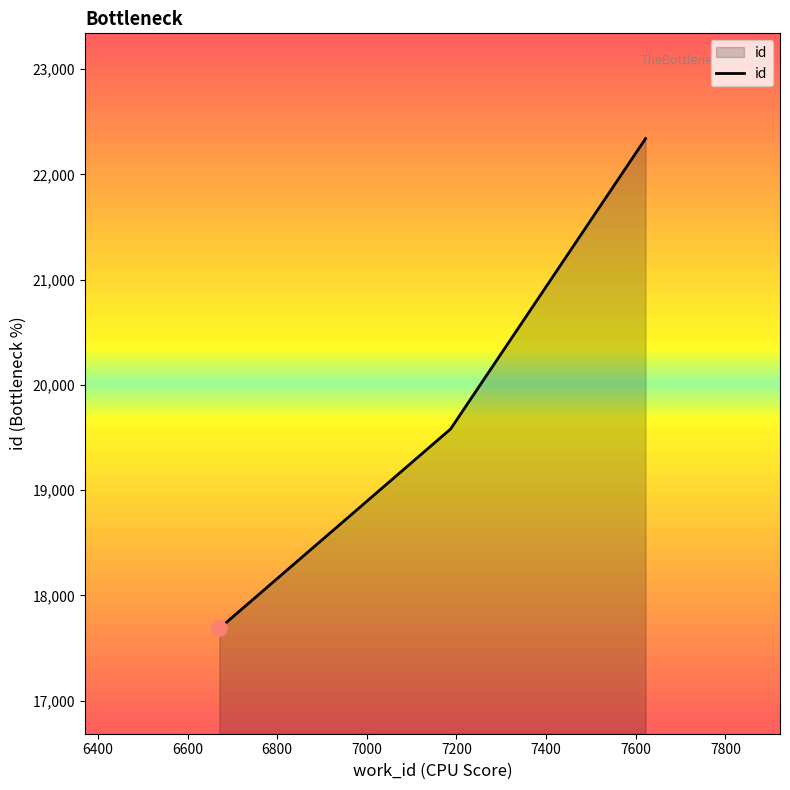

What is the average value?

19869